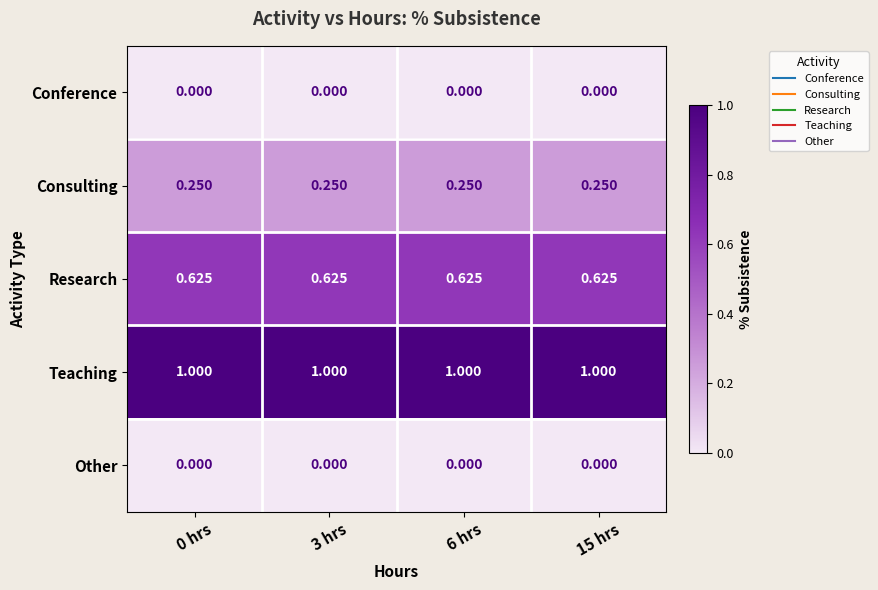

Which series has the largest total across all categories?

Teaching